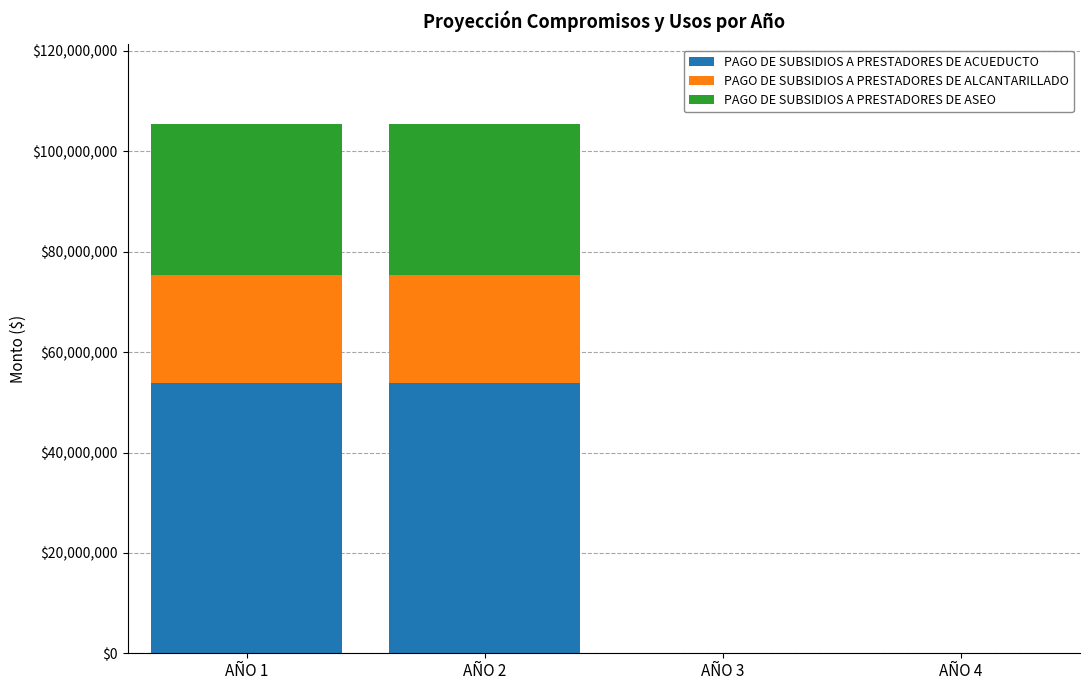

Does the chart contain stacked bars?

Yes